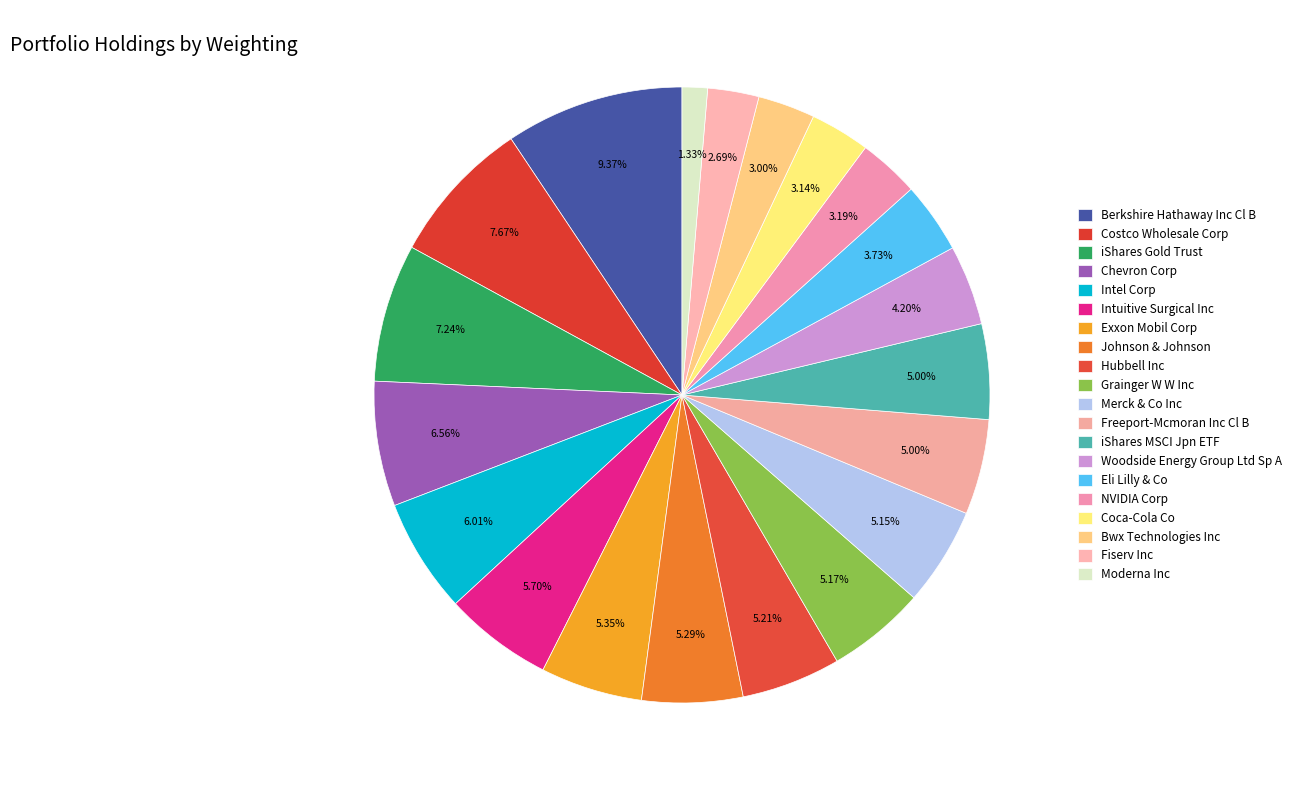

To the nearest percent, what is the average slice percentage?

5%